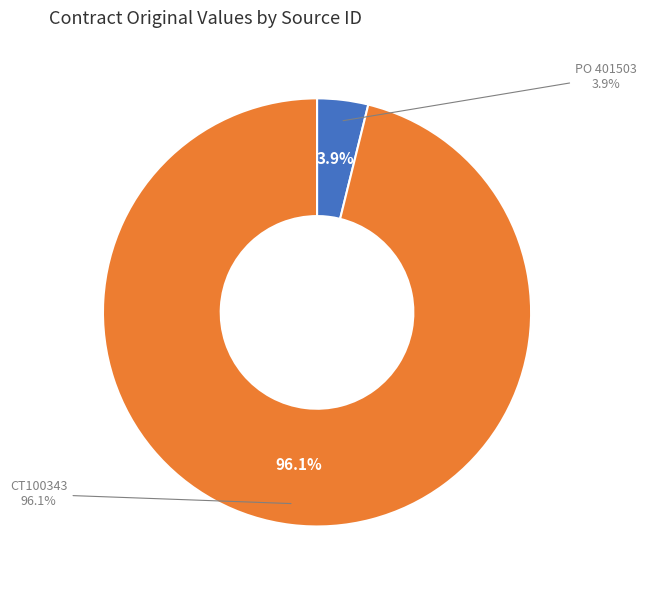

To the nearest percent, what is the difference between the PO 401503 and CT100343 slice percentages?

92%